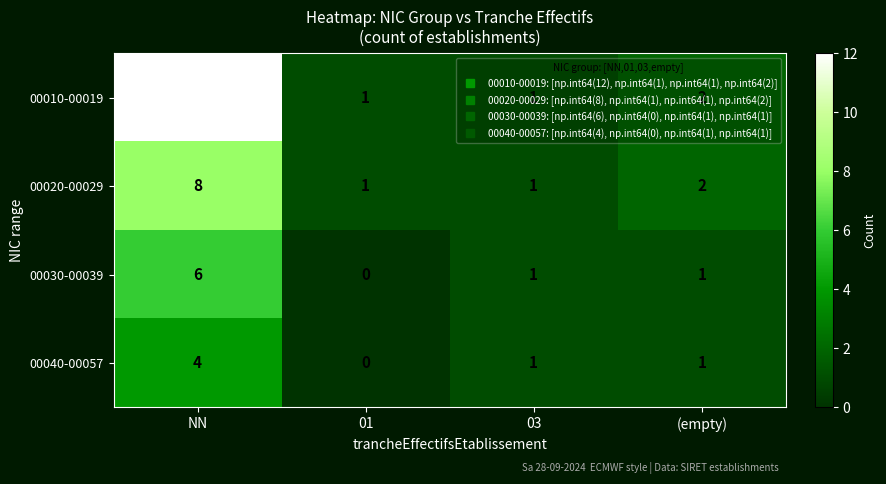

At how many categories does at least one series exceed 0?

4